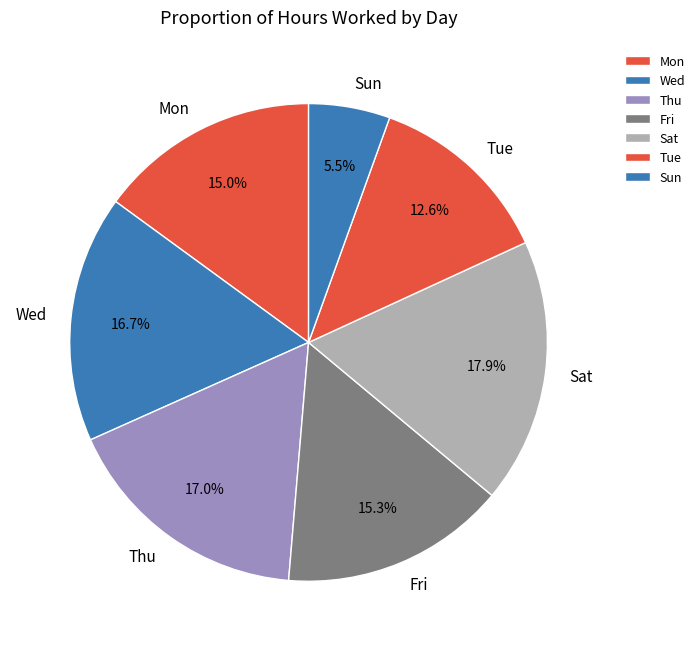

What percentage do Sat and Thu together represent?

34.9%